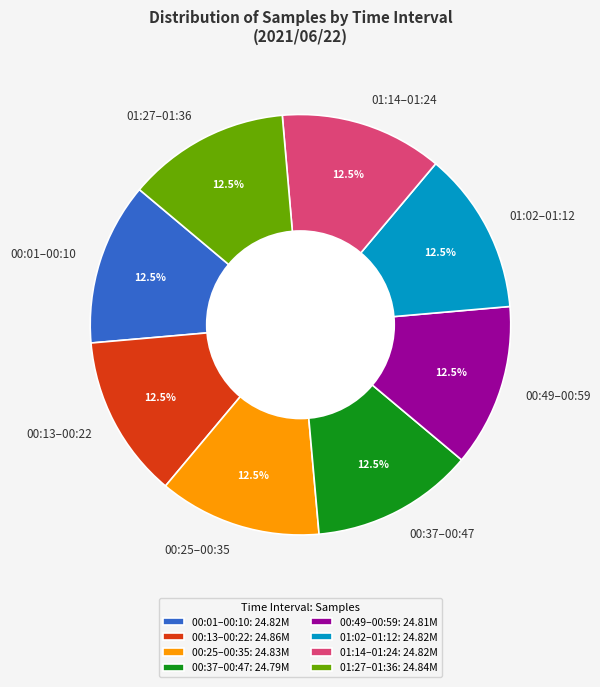

How many segments does this pie chart have?

8